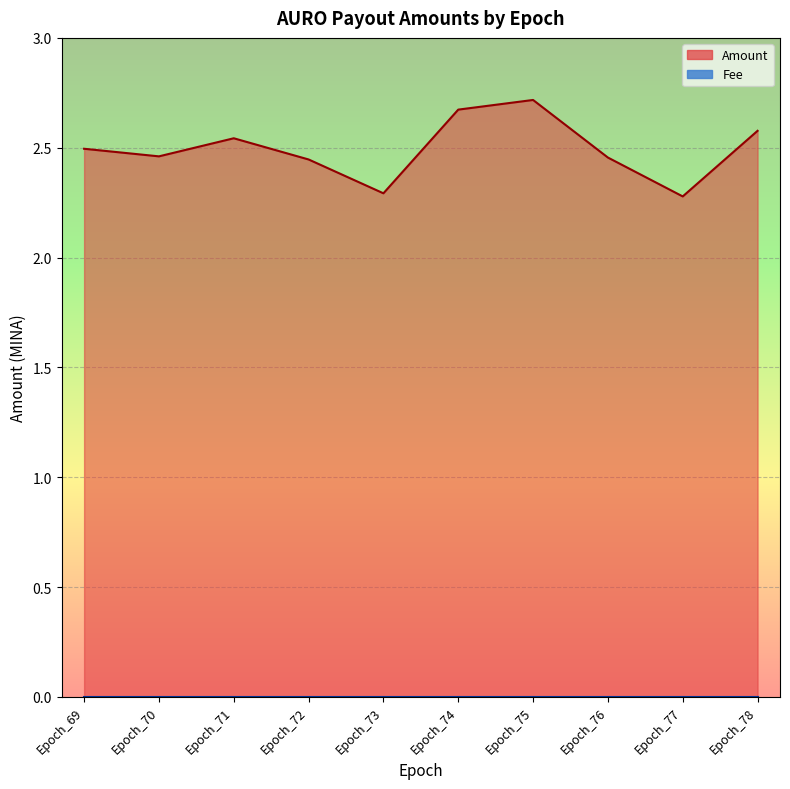

Which label corresponds to the smallest value in the chart?

Epoch_77